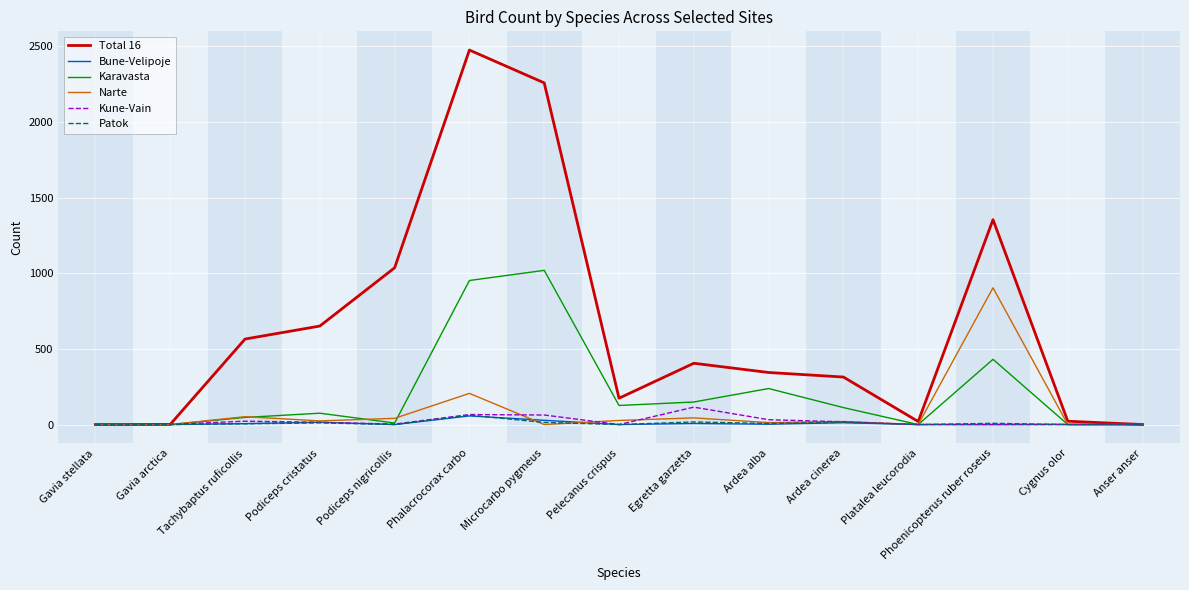

How many lines are shown in the chart?

6